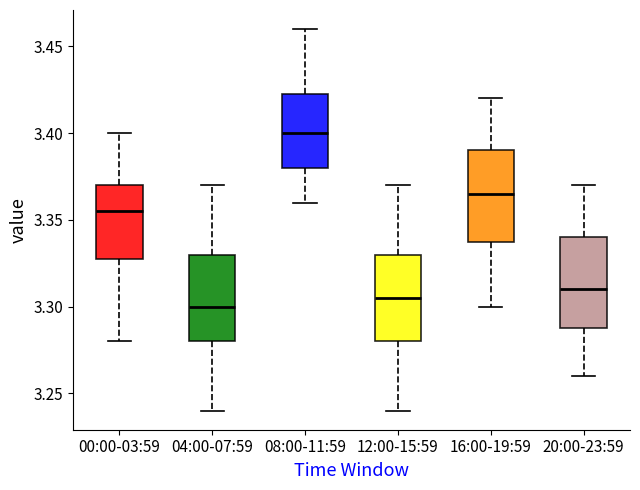

Reading left to right, read every box against the y-axis: the position of its median line, the range the box covers, and the ends of its whiskers. The values are not printed on the chart, so give them approximately, as read against the axis.

00:00-03:59: median 3.355, box 3.330 to 3.370, whiskers 3.280 to 3.400
04:00-07:59: median 3.300, box 3.280 to 3.330, whiskers 3.240 to 3.370
08:00-11:59: median 3.400, box 3.380 to 3.425, whiskers 3.360 to 3.460
12:00-15:59: median 3.305, box 3.280 to 3.330, whiskers 3.240 to 3.370
16:00-19:59: median 3.365, box 3.340 to 3.390, whiskers 3.300 to 3.420
20:00-23:59: median 3.310, box 3.290 to 3.340, whiskers 3.260 to 3.370